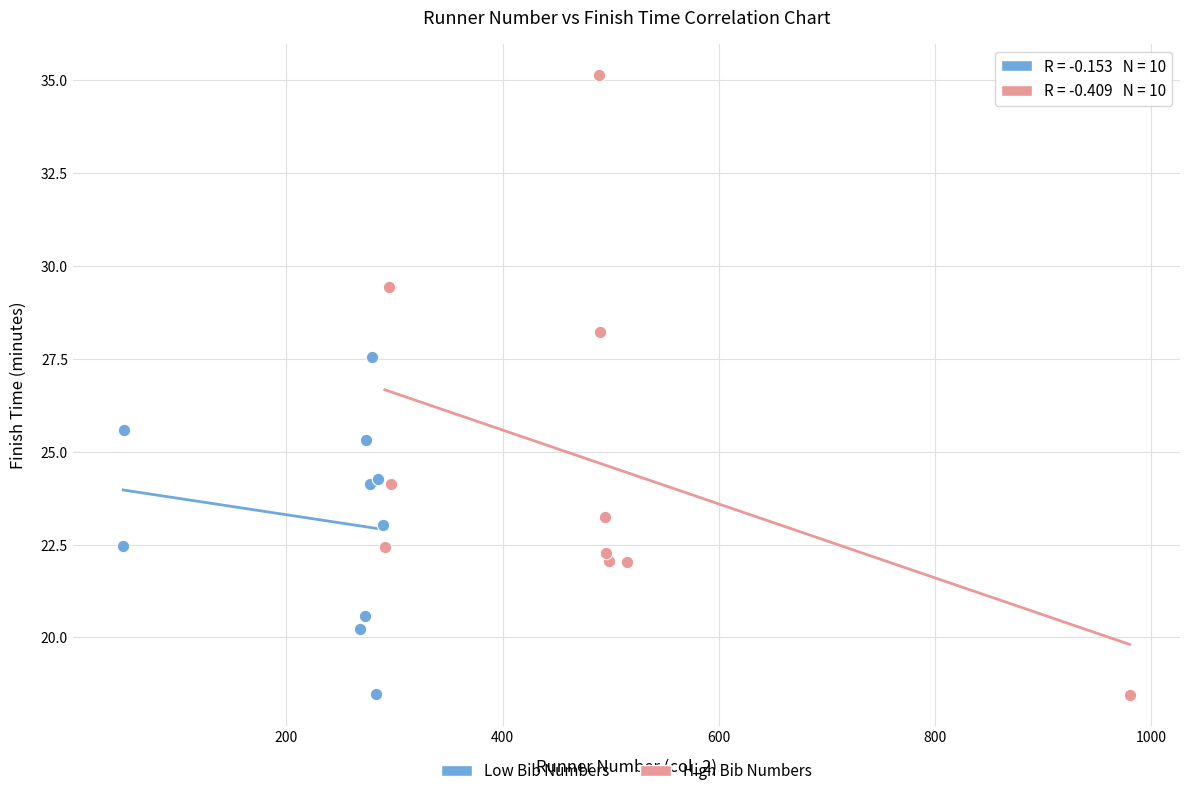

Which series reaches the maximum Y coordinate?

High Bib Numbers